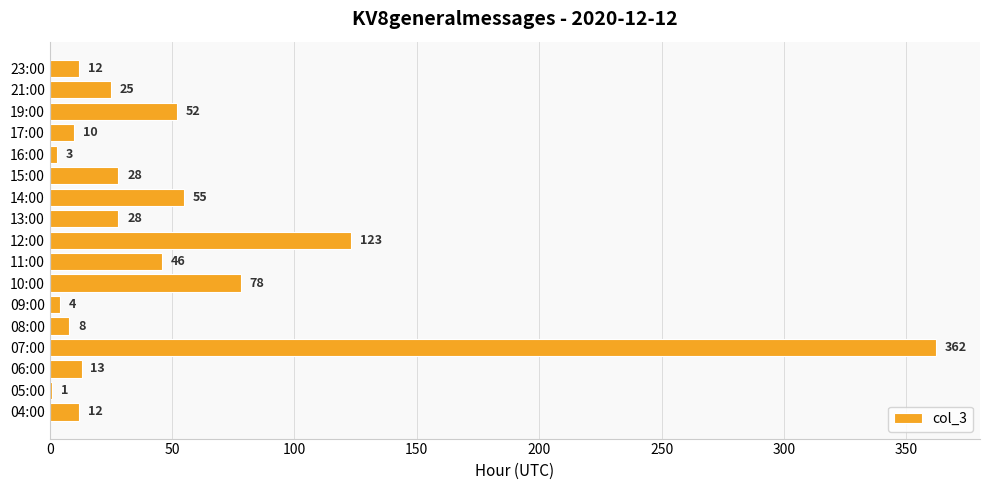

What is the change in value from 09:00 to 11:00?

+42